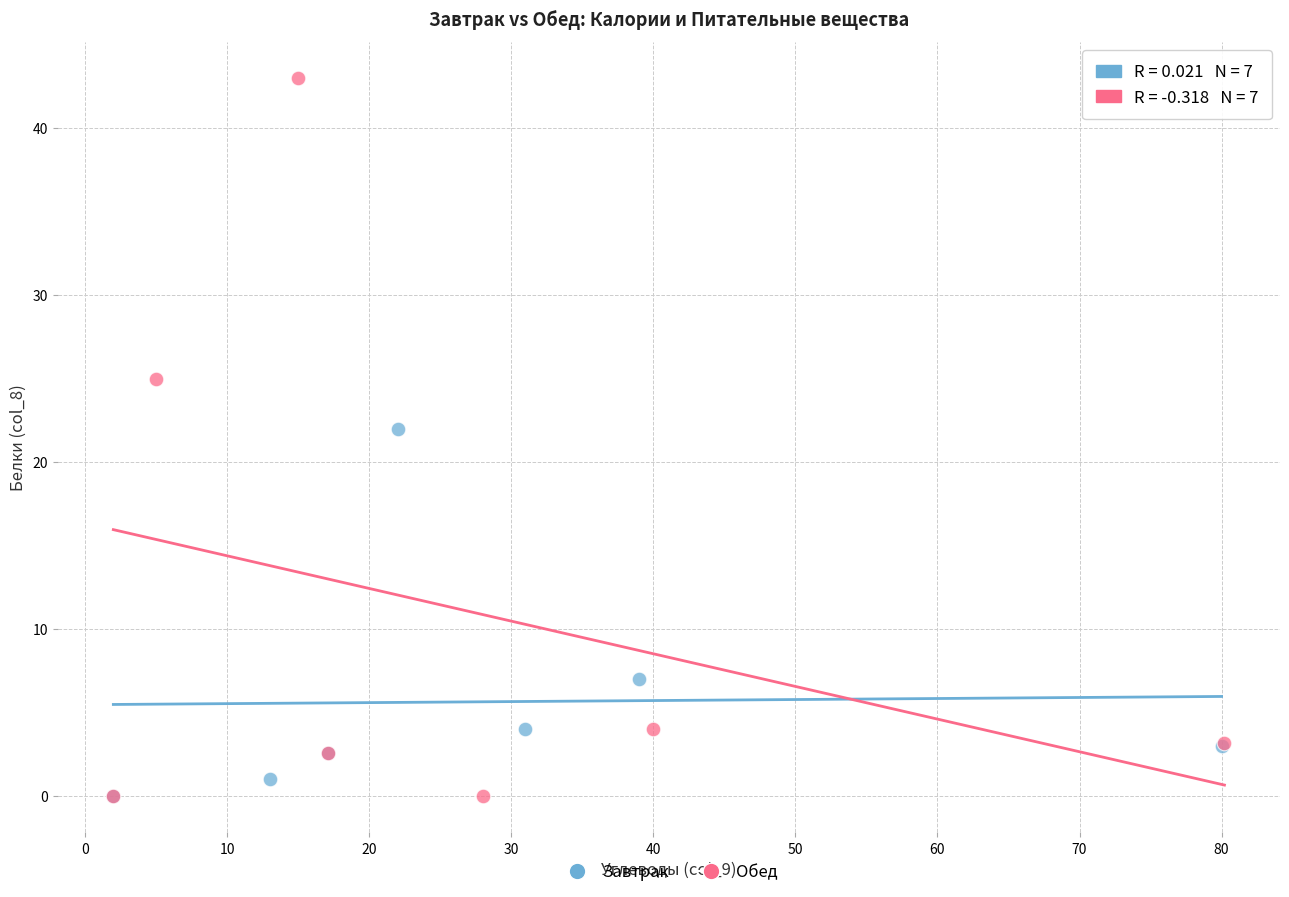

Which series has the largest Y range (max minus min)?

Обед